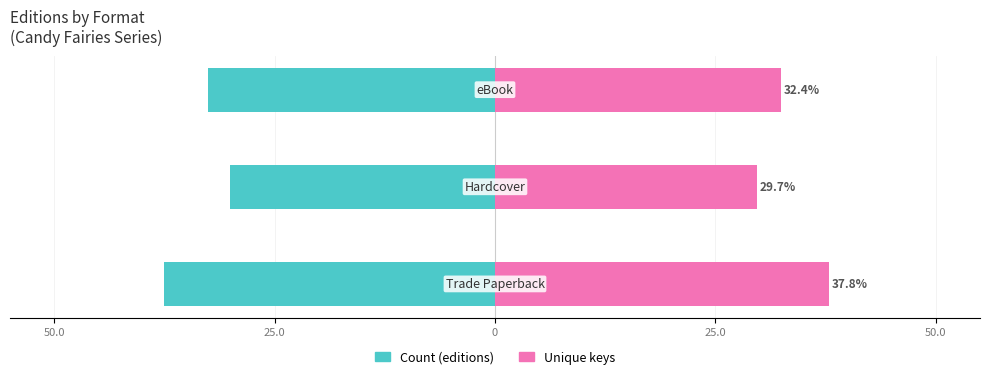

Reading left to right, extract all data points from this chart.

Count (editions): 50.0=-37.5	25.0=-30.0	0=-32.5
Unique keys: 50.0=37.8	25.0=29.7	0=32.4